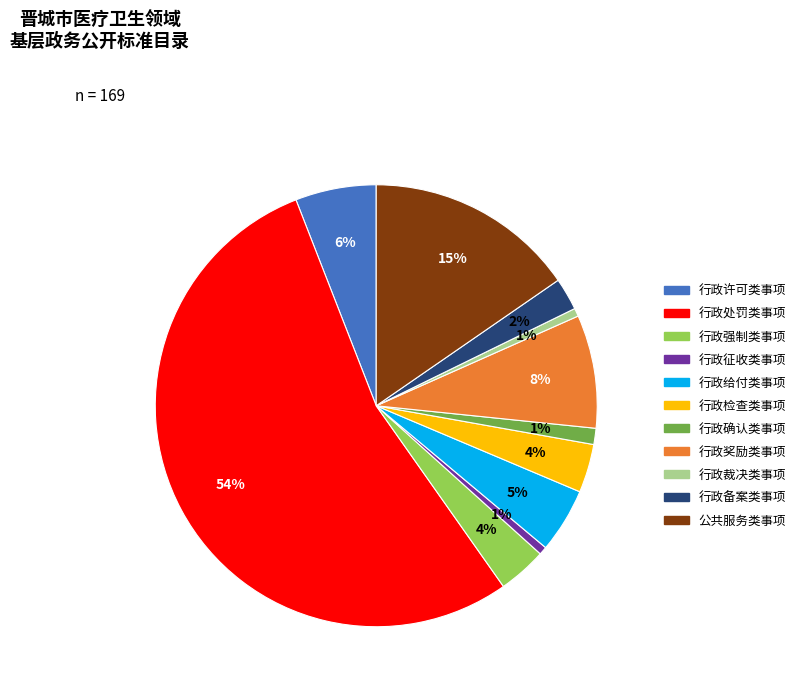

Is there a majority slice in this chart?

Yes